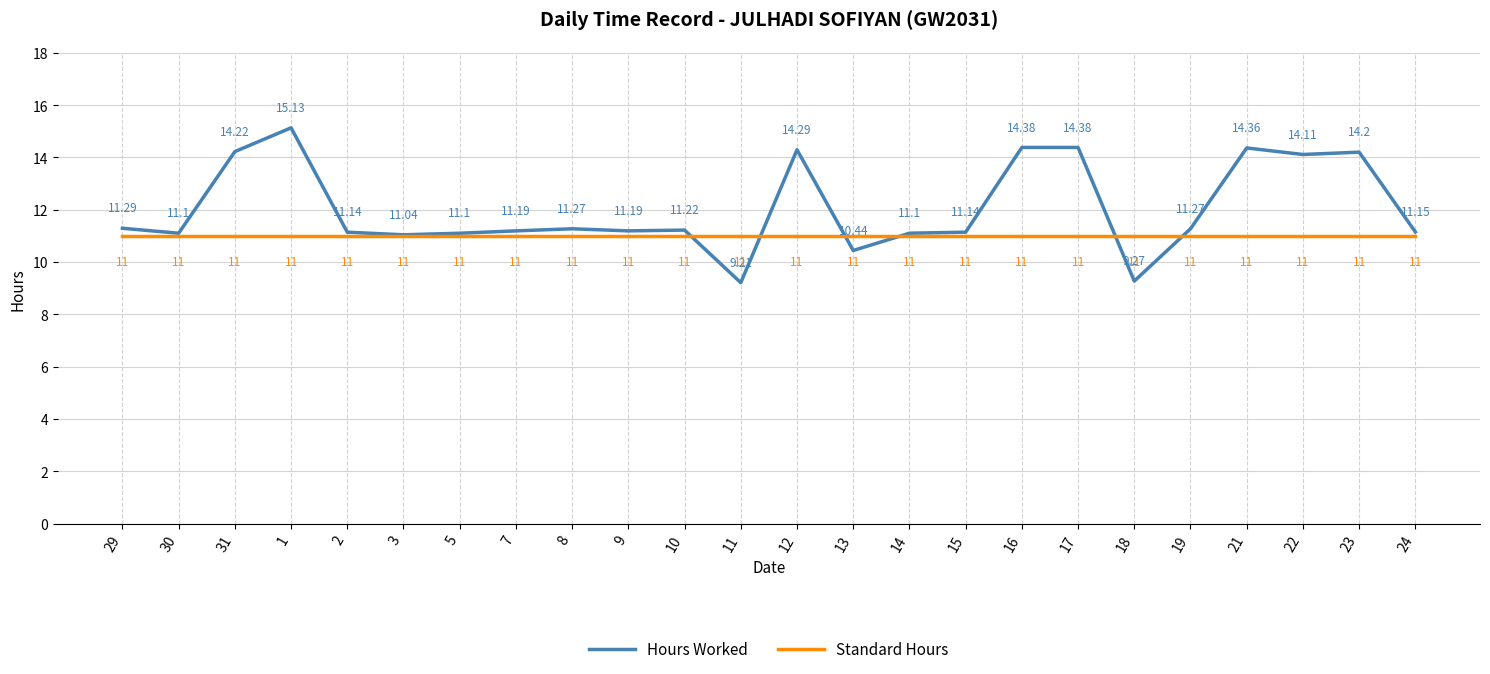

What is the maximum value shown in the chart?

15.1